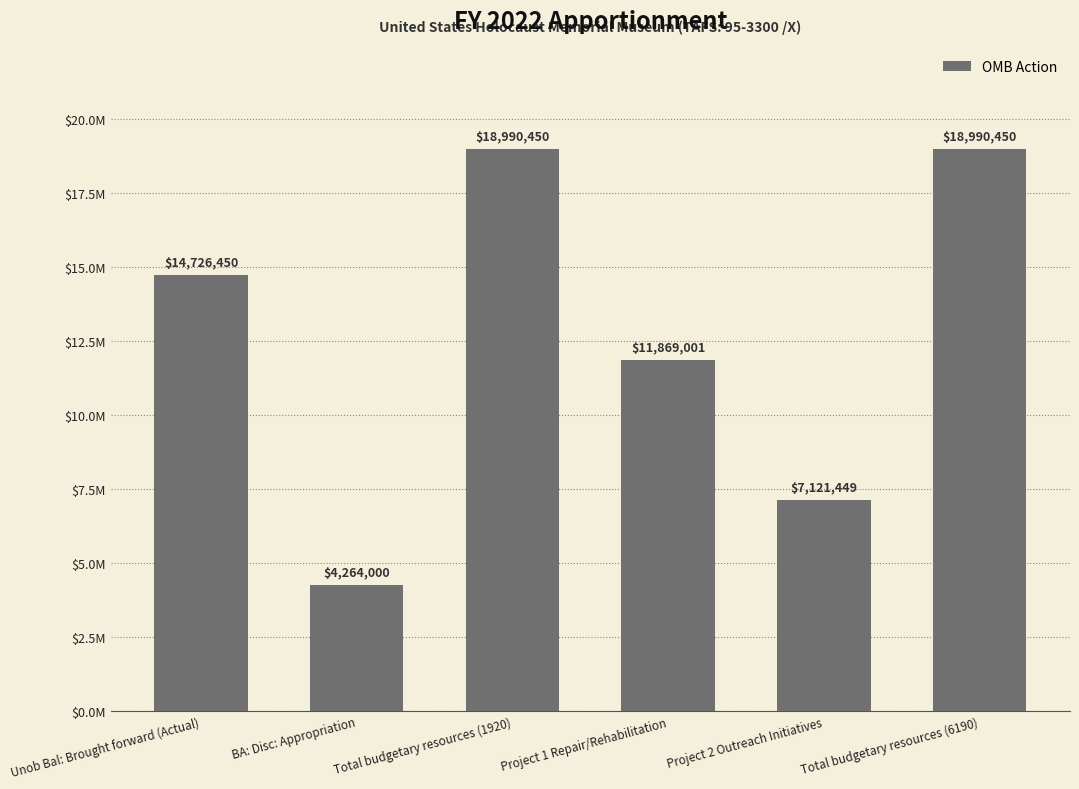

Are the bars horizontal?

No